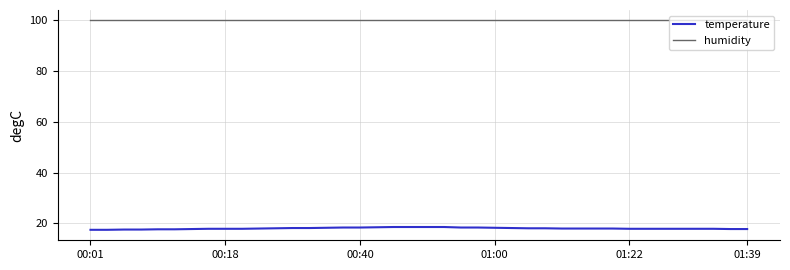

At how many categories does at least one series exceed 45?

40